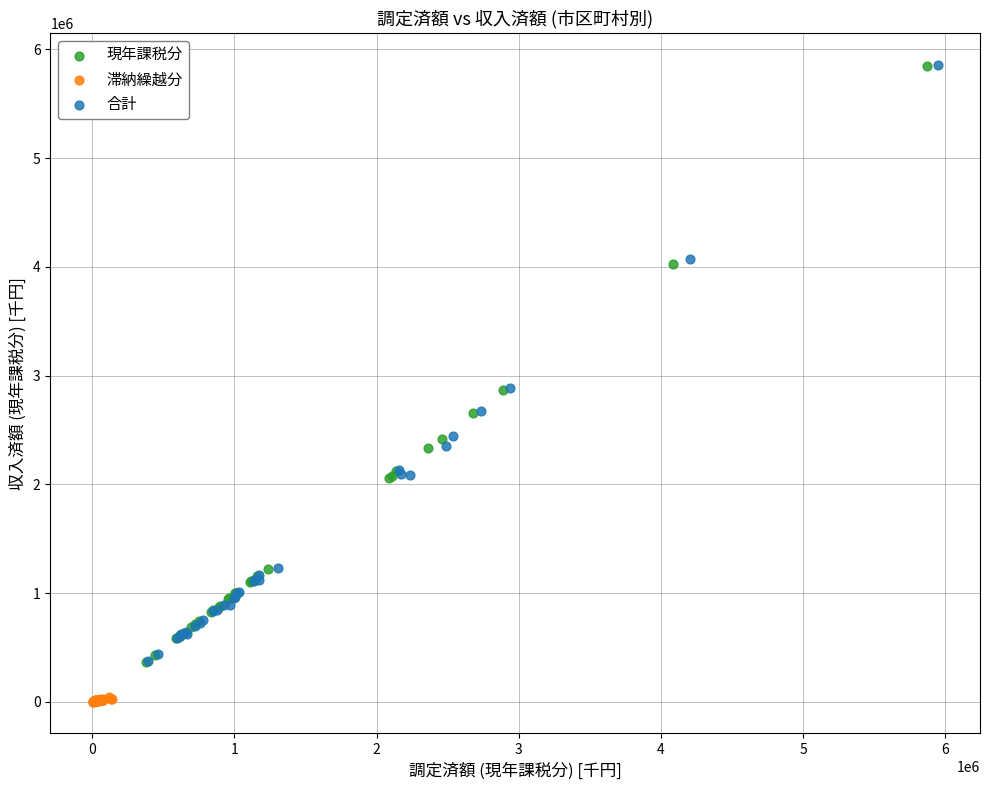

What are all the series names shown in the legend?

現年課税分, 滞納繰越分, 合計